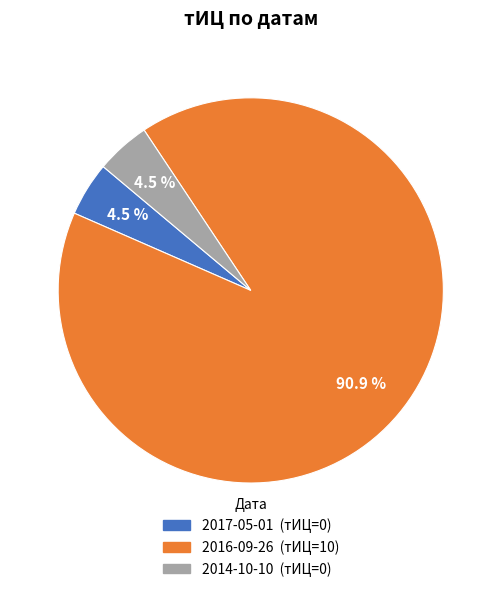

Which category has the biggest portion of the pie?

2016-09-26